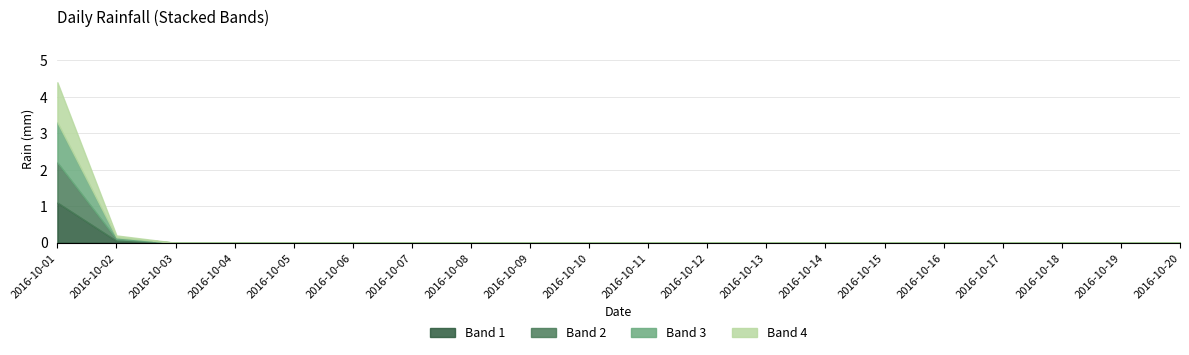

Which category has the lowest value across all series?

2016-10-03